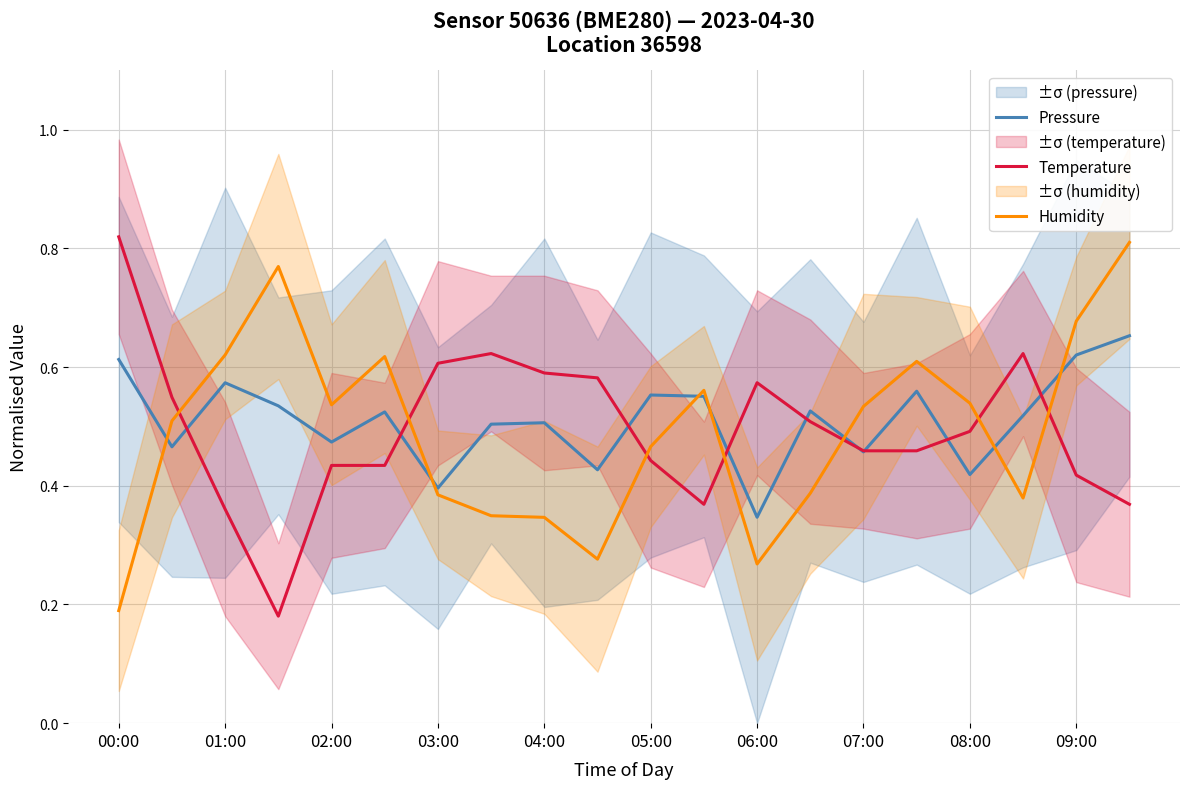

How many lines are shown in the chart?

3